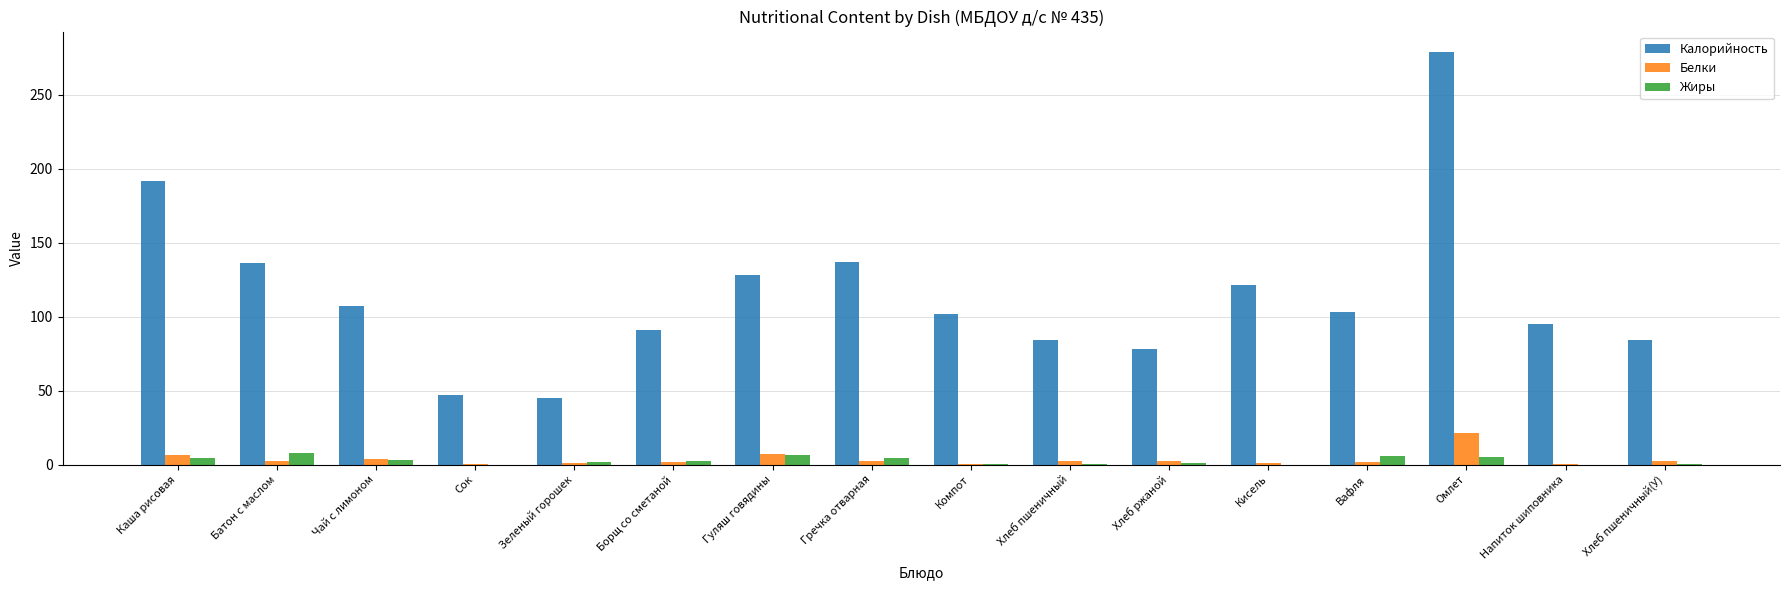

Between Гуляш говядины and Хлеб пшеничный, which series saw the biggest shift?

Калорийность